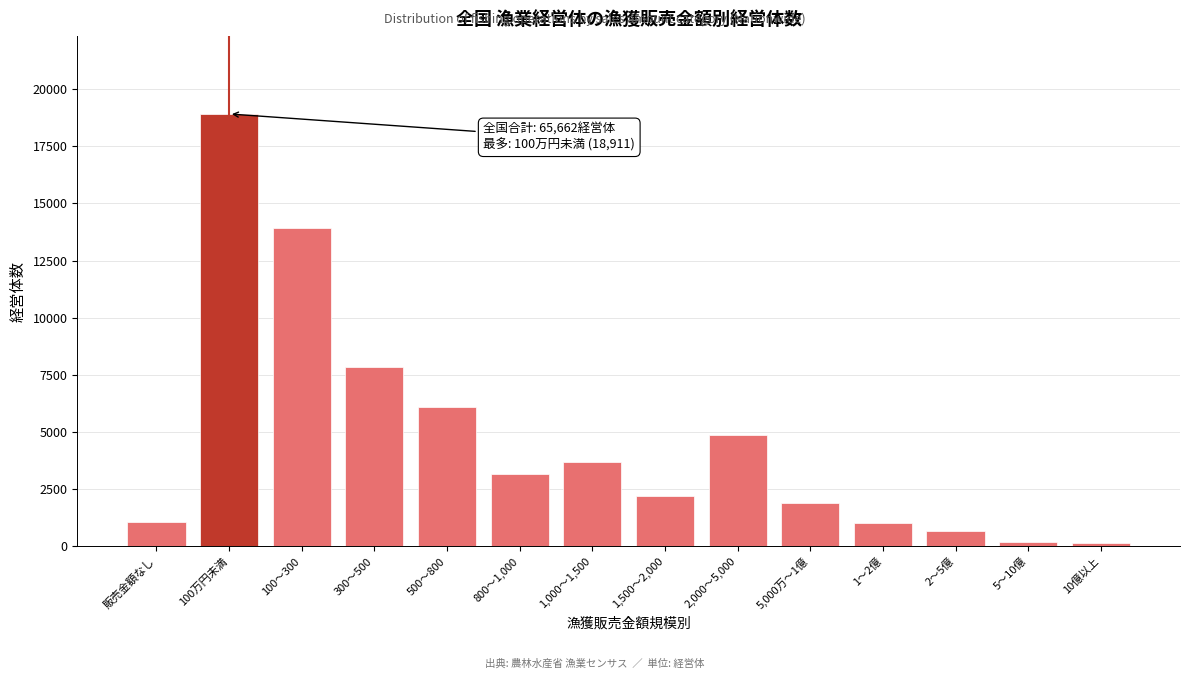

Where is the data nearest to the value 9531?

300〜500